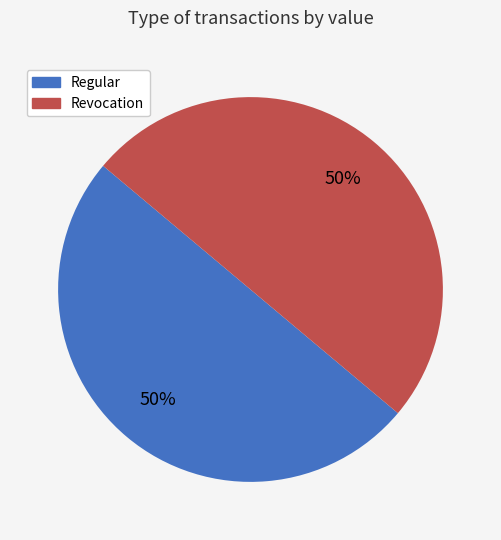

To the nearest percent, what is the combined percentage of Regular and Revocation?

100%